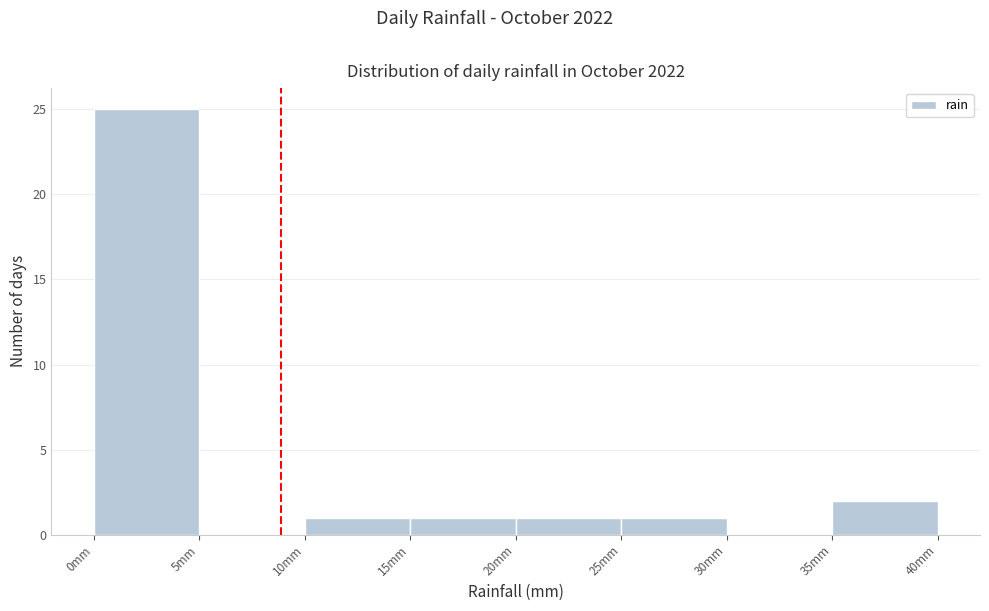

Reading left to right, list every bar in this chart as the range it spans on the x-axis followed by its height. The values are not printed on the chart, so give them approximately, as read against the axis.

0 to 5: 25
5 to 10: 0
10 to 15: 1
15 to 20: 1
20 to 25: 1
25 to 30: 1
30 to 35: 0
35 to 40: 2